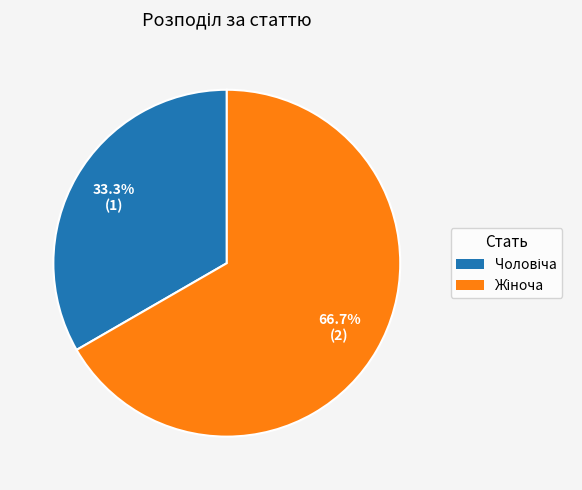

Does any single category account for the majority?

Yes